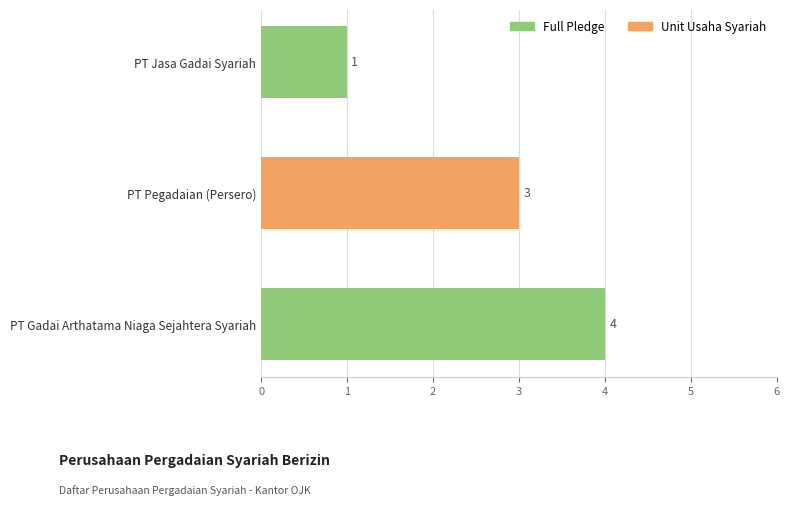

List the labels in order of value, smallest first.

PT Jasa Gadai Syariah, PT Pegadaian (Persero), PT Gadai Arthatama Niaga Sejahtera Syariah